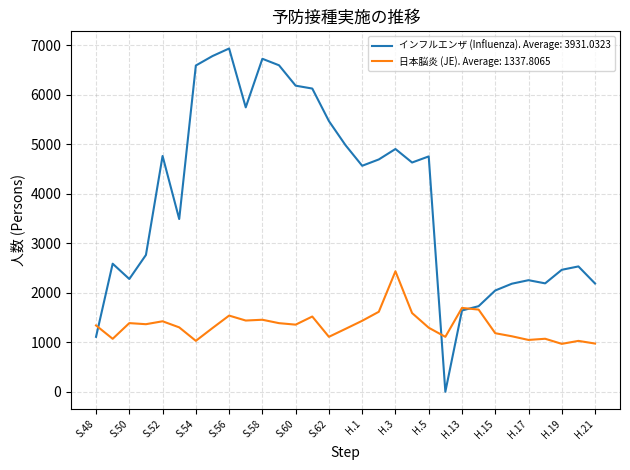

Which series has the largest total across all categories?

インフルエンザ (Influenza). Average: 3931.0323